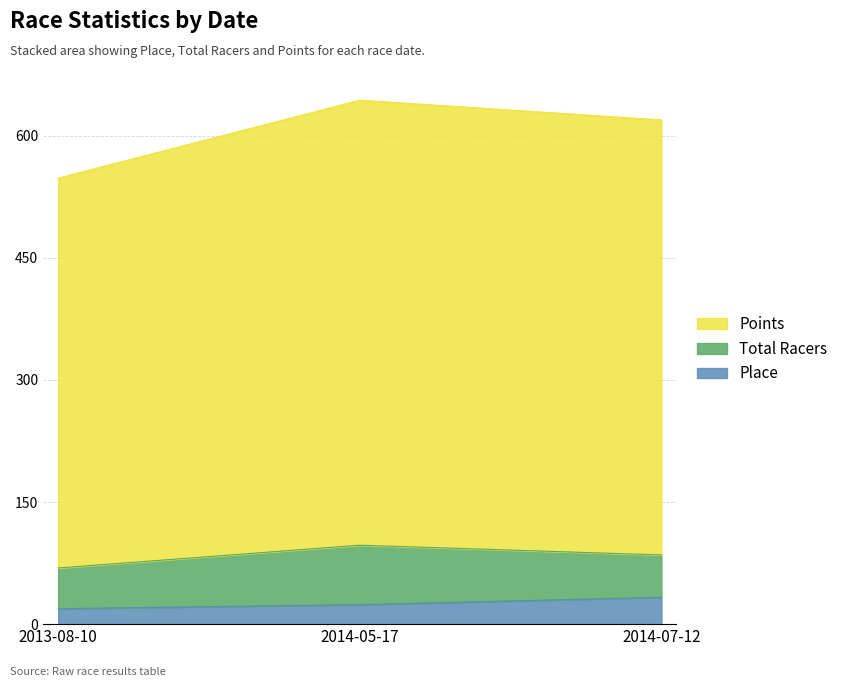

Is the value of Total Racers at 2014-07-12 greater than the value of Place at 2014-07-12?

Yes